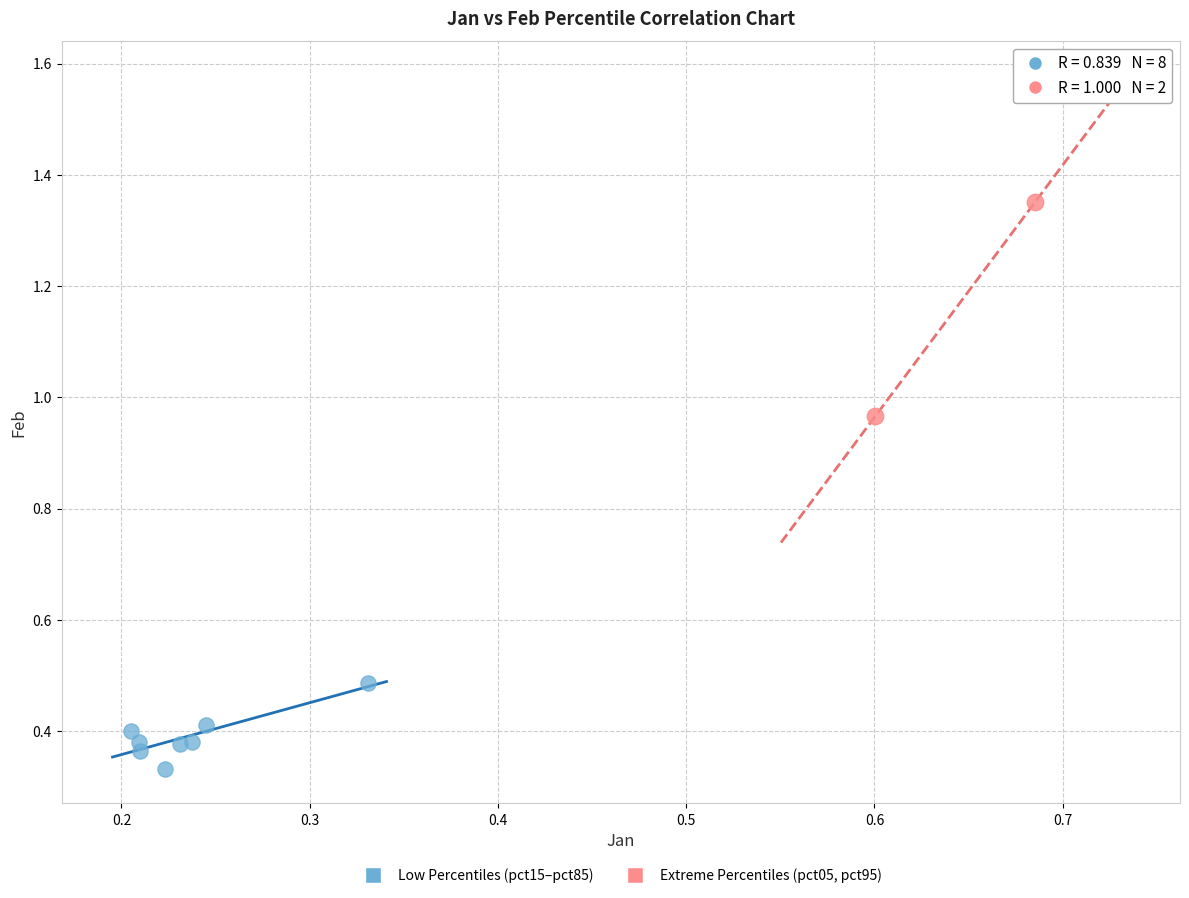

Which series reaches the minimum Y coordinate?

Low Percentiles (pct15–pct85)